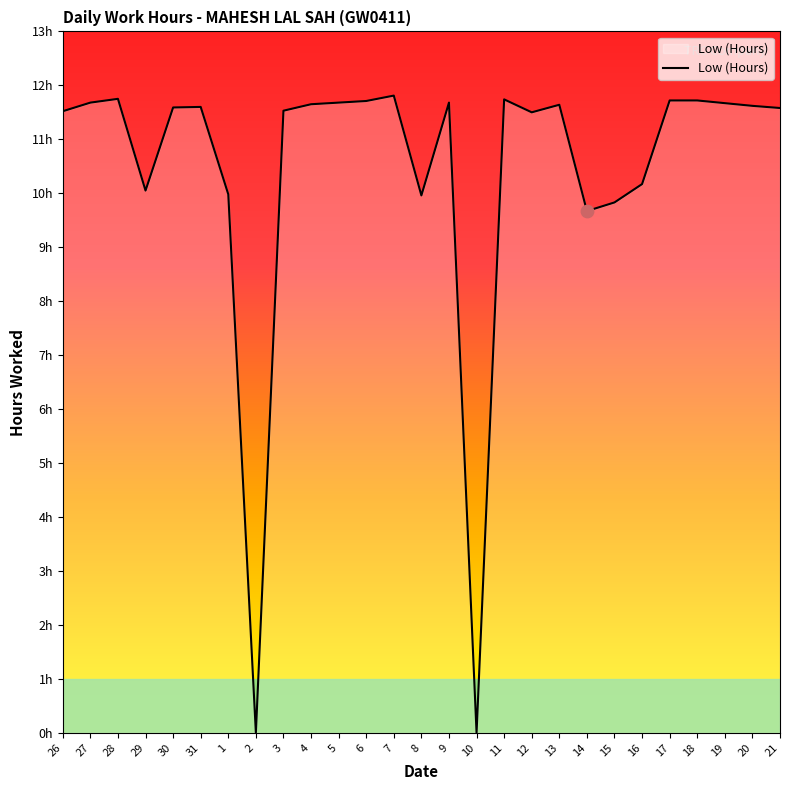

Is this an area chart (filled region under the line)?

Yes